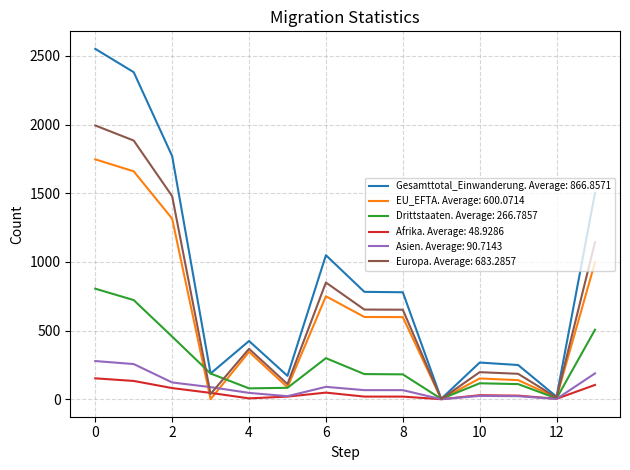

Which series has the largest total across all categories?

Gesamttotal_Einwanderung. Average: 866.8571